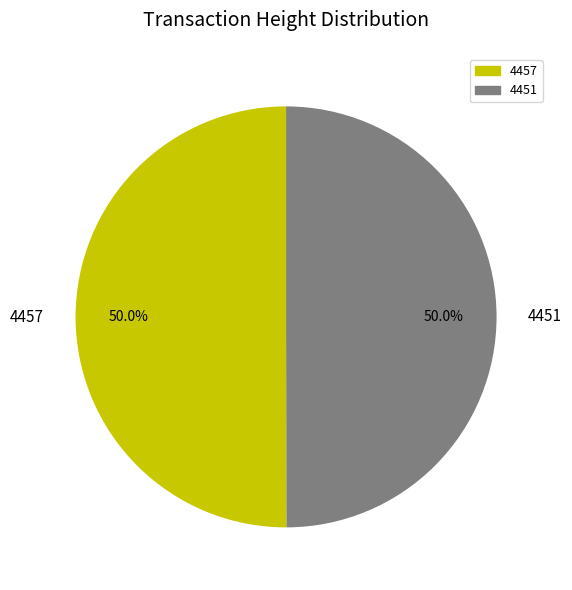

Approximately how many times larger is the value at 4457 compared to 4451?

1.0